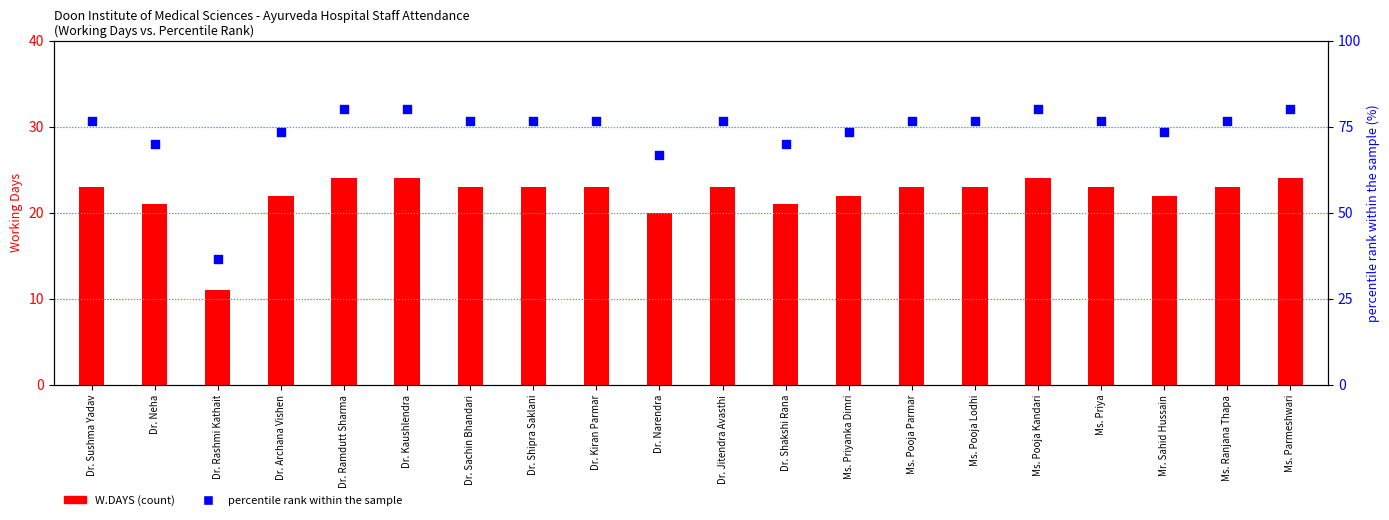

What are all the series names shown in the legend?

W.DAYS, percentile rank within the sample